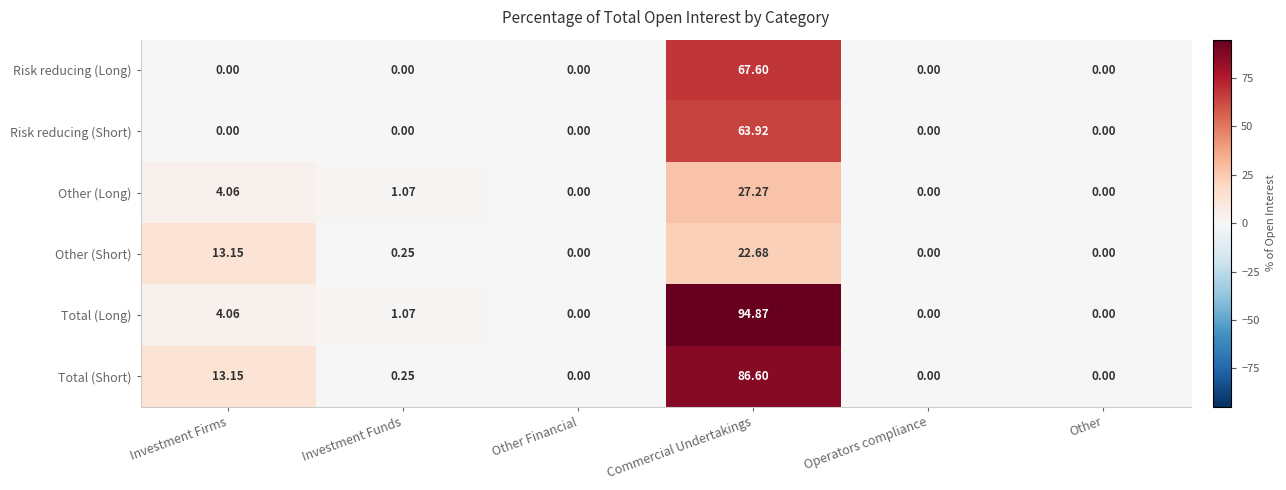

Which category has the highest value in the Total (Long) series?

Commercial Undertakings